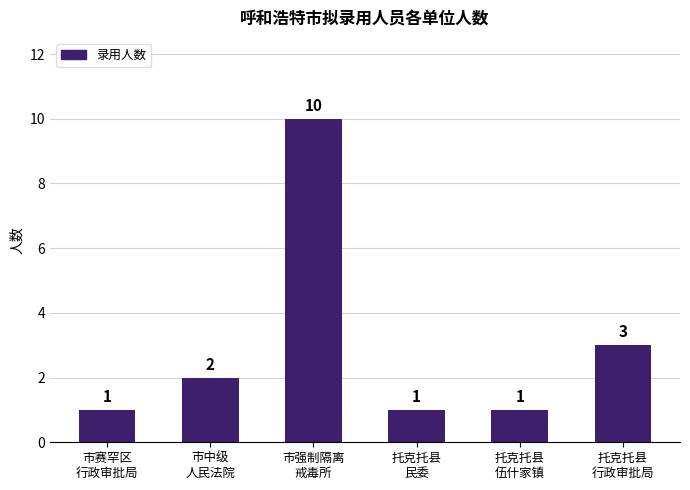

What is the difference between the values at 市强制隔离
戒毒所 and 托克托县
伍什家镇?

9